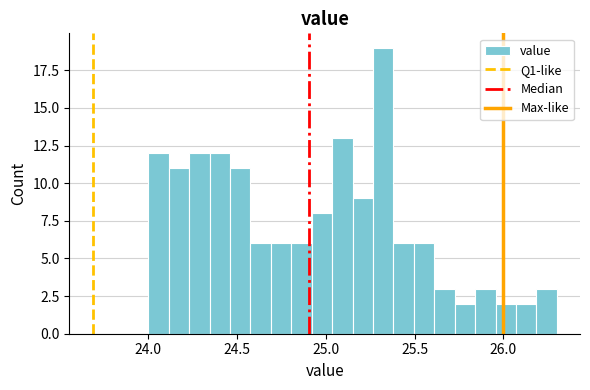

Around what value on the x-axis is the tallest bar? Give the approximate position of its centre, as read against the axis.

25.30